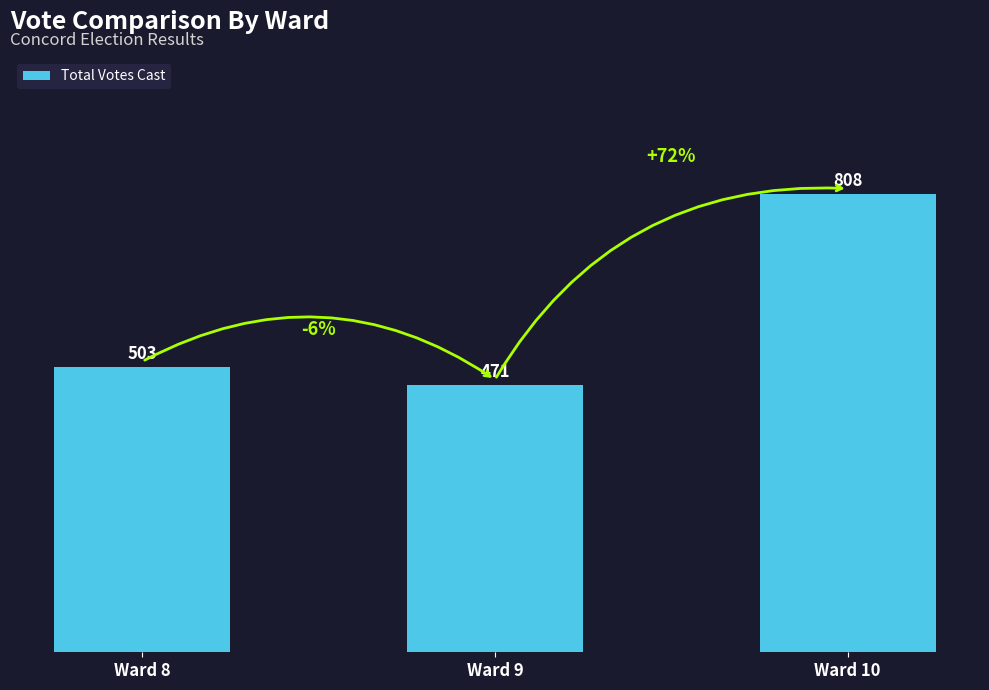

True or false: the data shows 1282 at Ward 10.

False